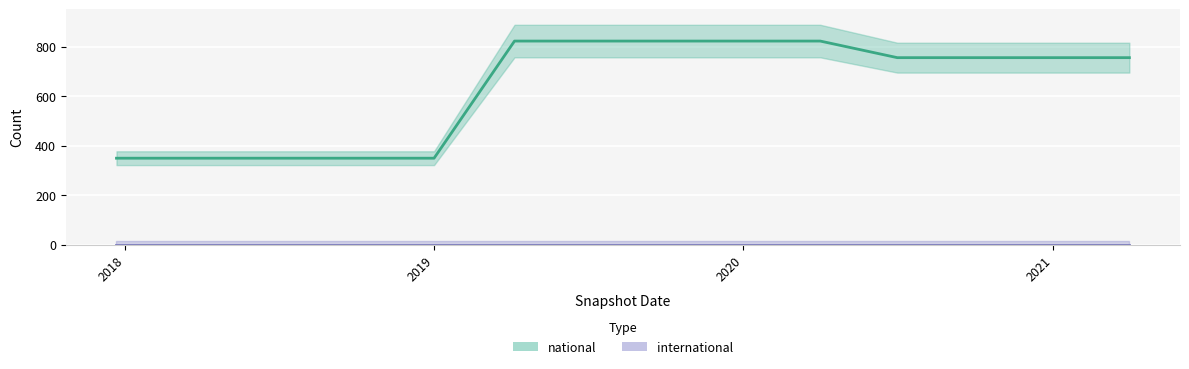

Is this an area chart (filled region under the line)?

No